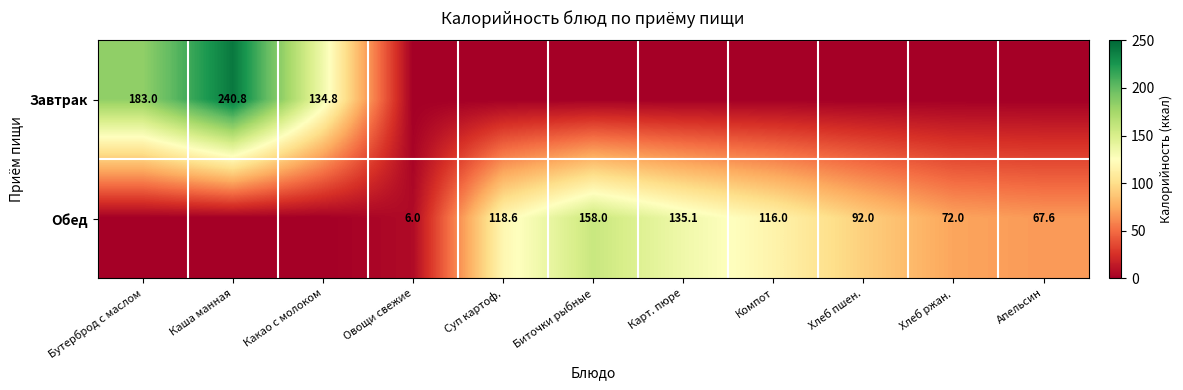

The value of Обед at Овощи свежие is 6.0. True or false?

True